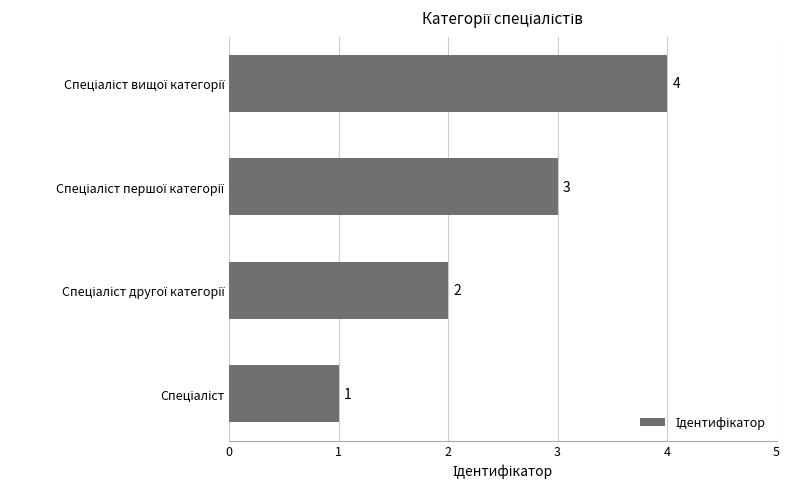

Count the values in the range 2 to 4.

3